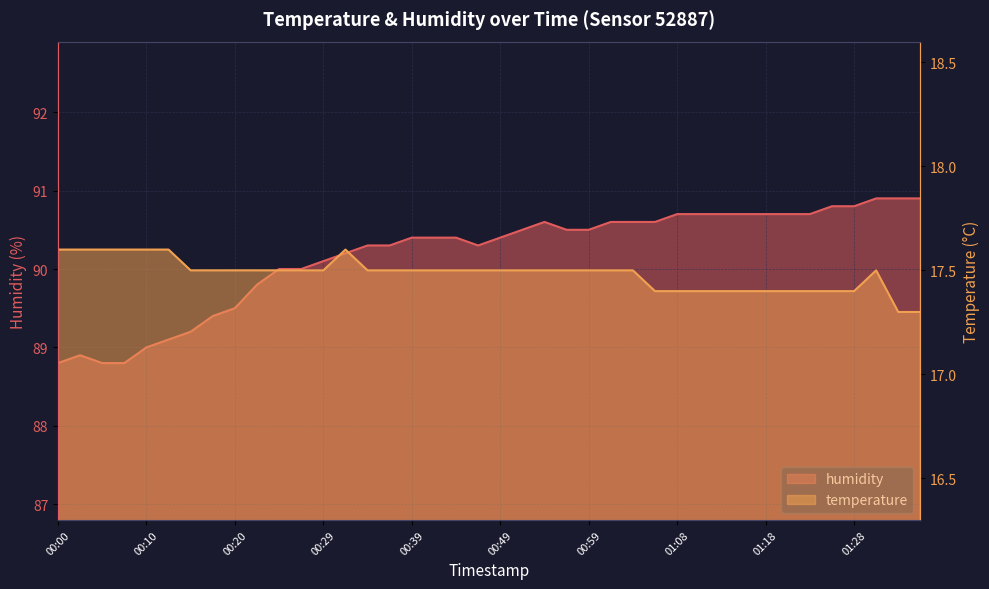

Which series has the widest spread of values?

humidity